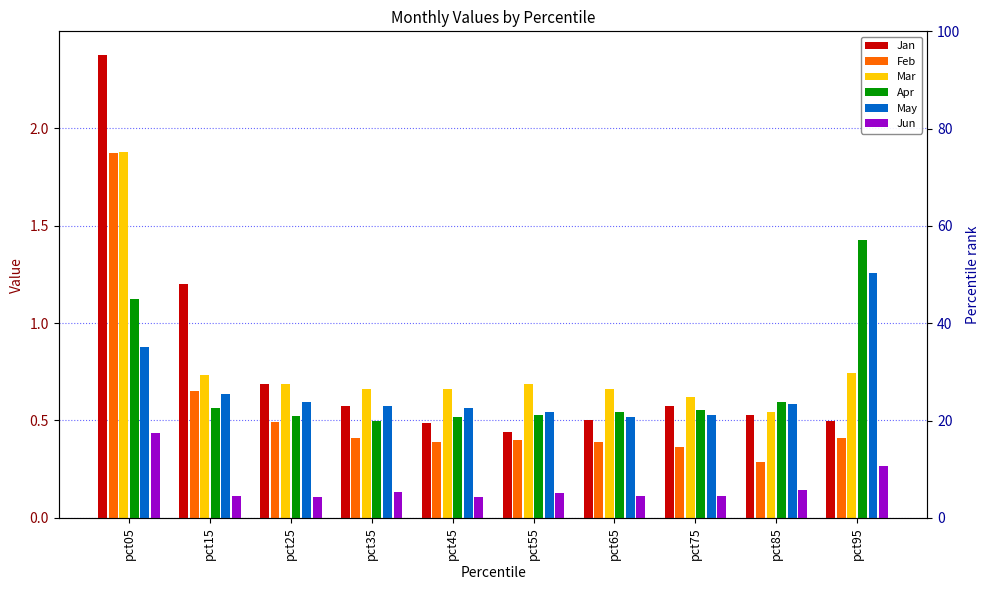

At pct85, list the series in order from smallest to largest.

Jun, Feb, Jan, Mar, May, Apr